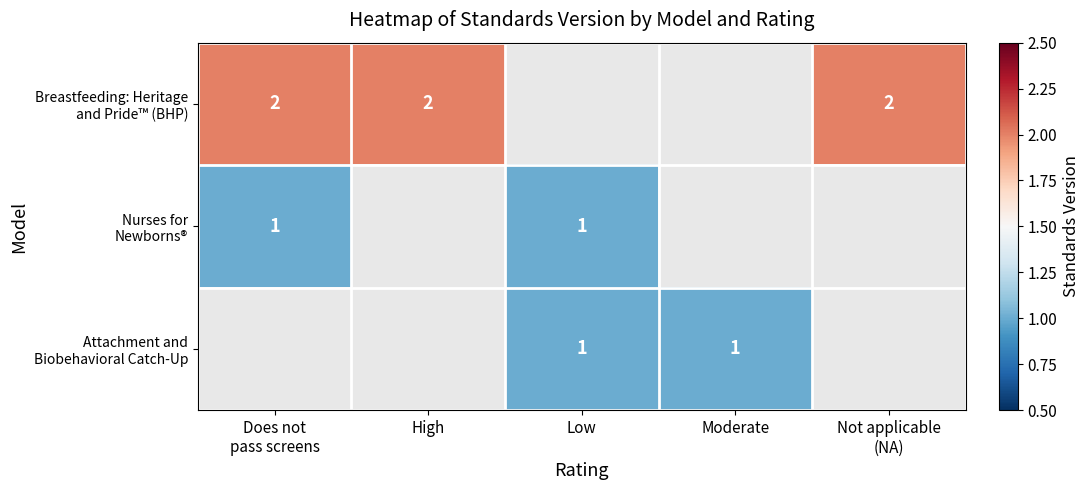

The value of Breastfeeding: Heritage and Pride™ (BHP) at Not applicable (NA) is 0.5. True or false?

False